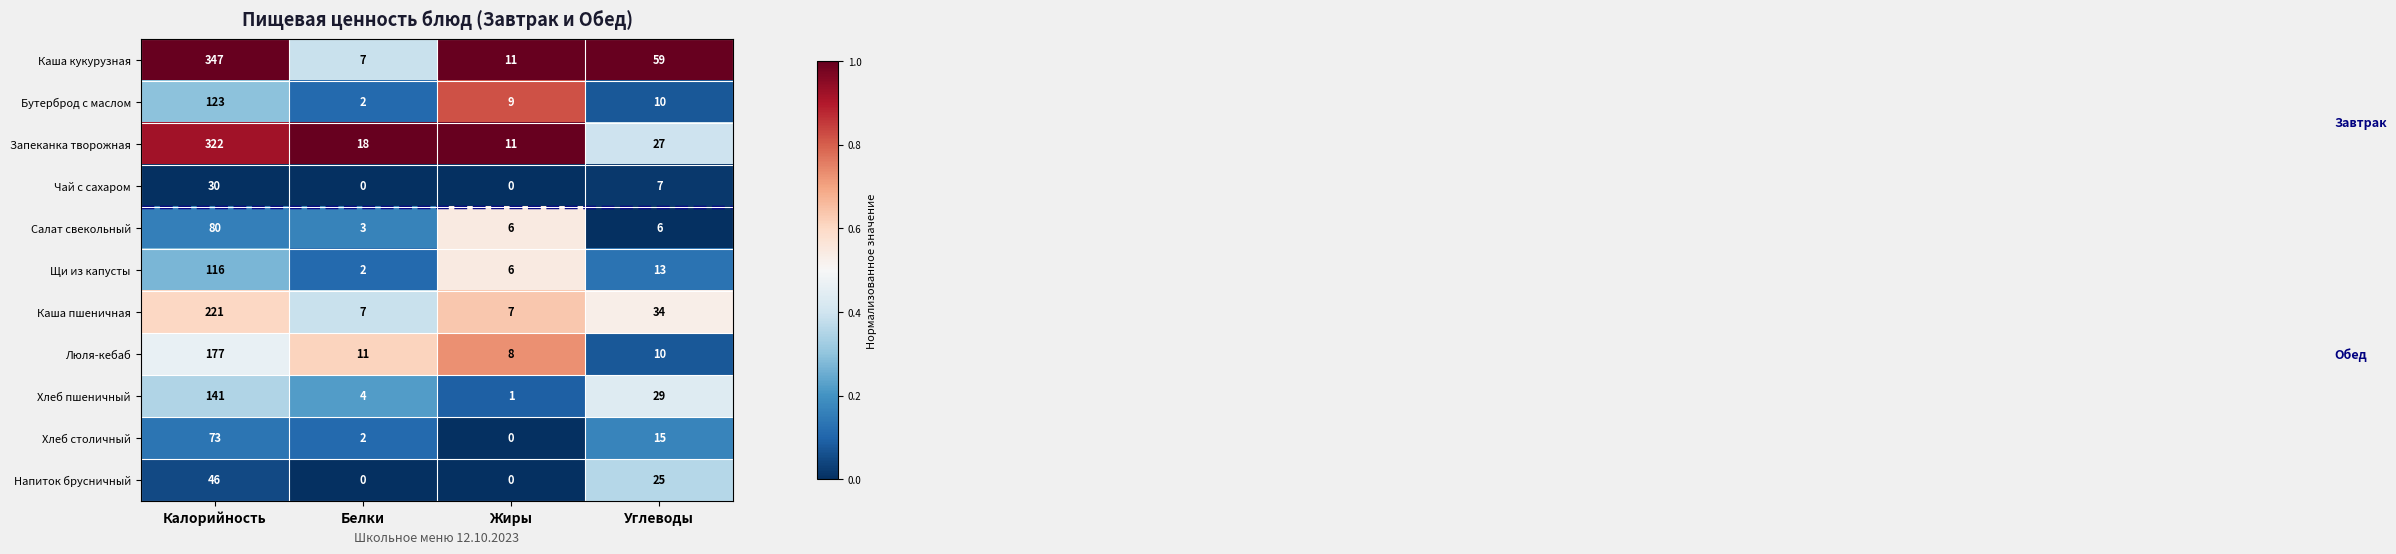

At Калорийность, list the series in order from smallest to largest.

Чай с сахаром, Напиток брусничный, Хлеб столичный, Салат свекольный, Щи из капусты, Бутерброд с маслом, Хлеб пшеничный, Люля-кебаб, Каша пшеничная, Запеканка творожная, Каша кукурузная